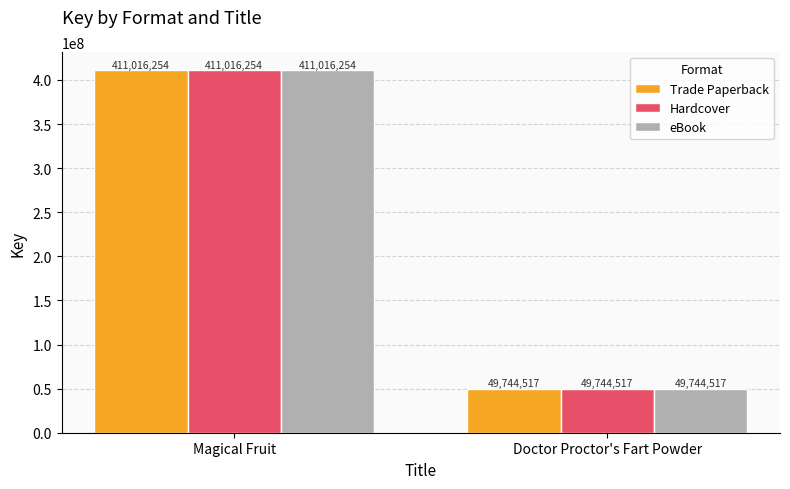

Where is Hardcover nearest to the value 230380385?

Doctor Proctor's Fart Powder